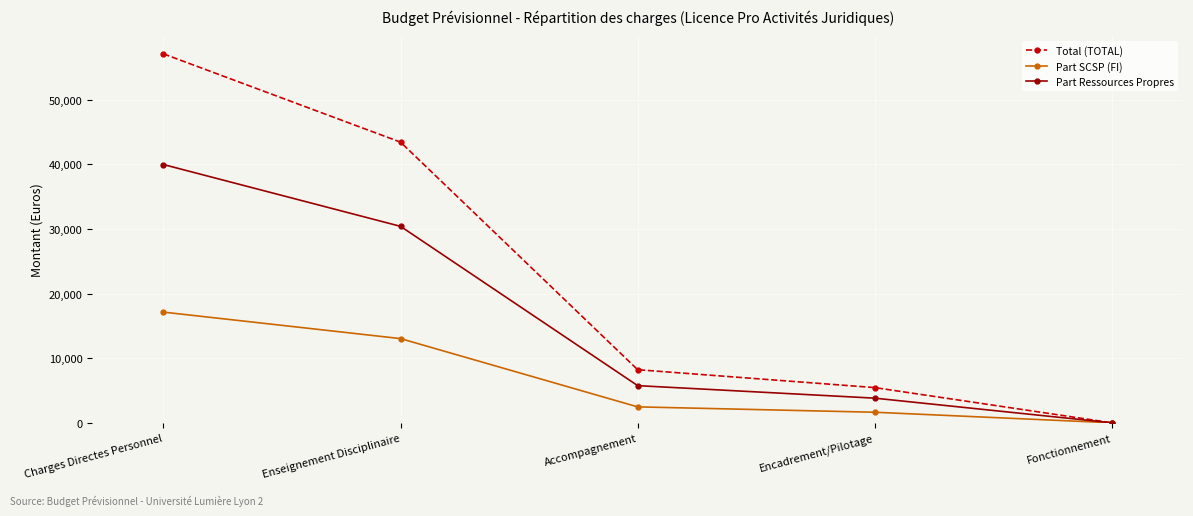

What is the value of the Total (TOTAL) point at the 1st from the left?

57122.0